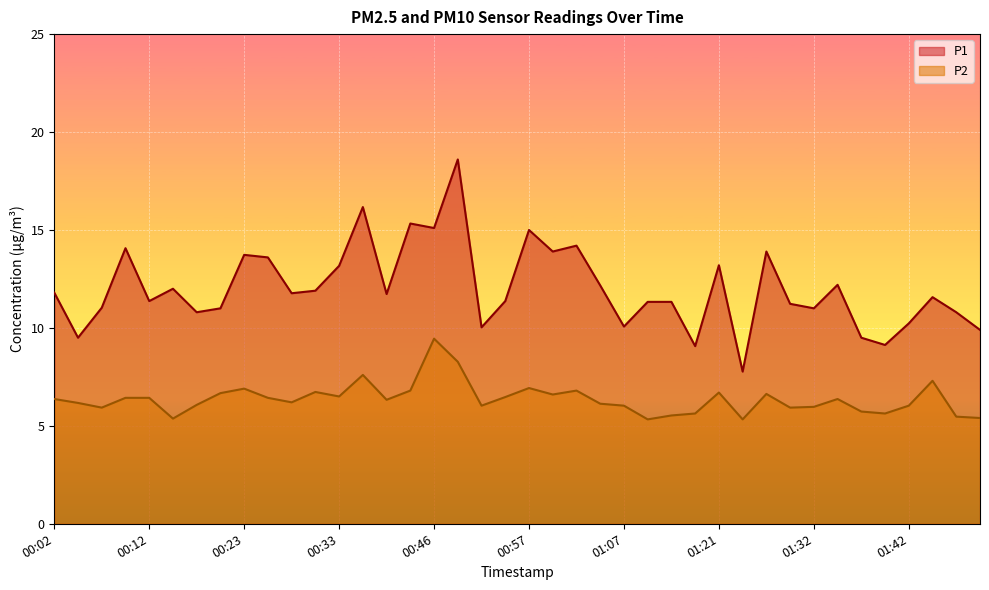

What position from the right is 01:21?

12